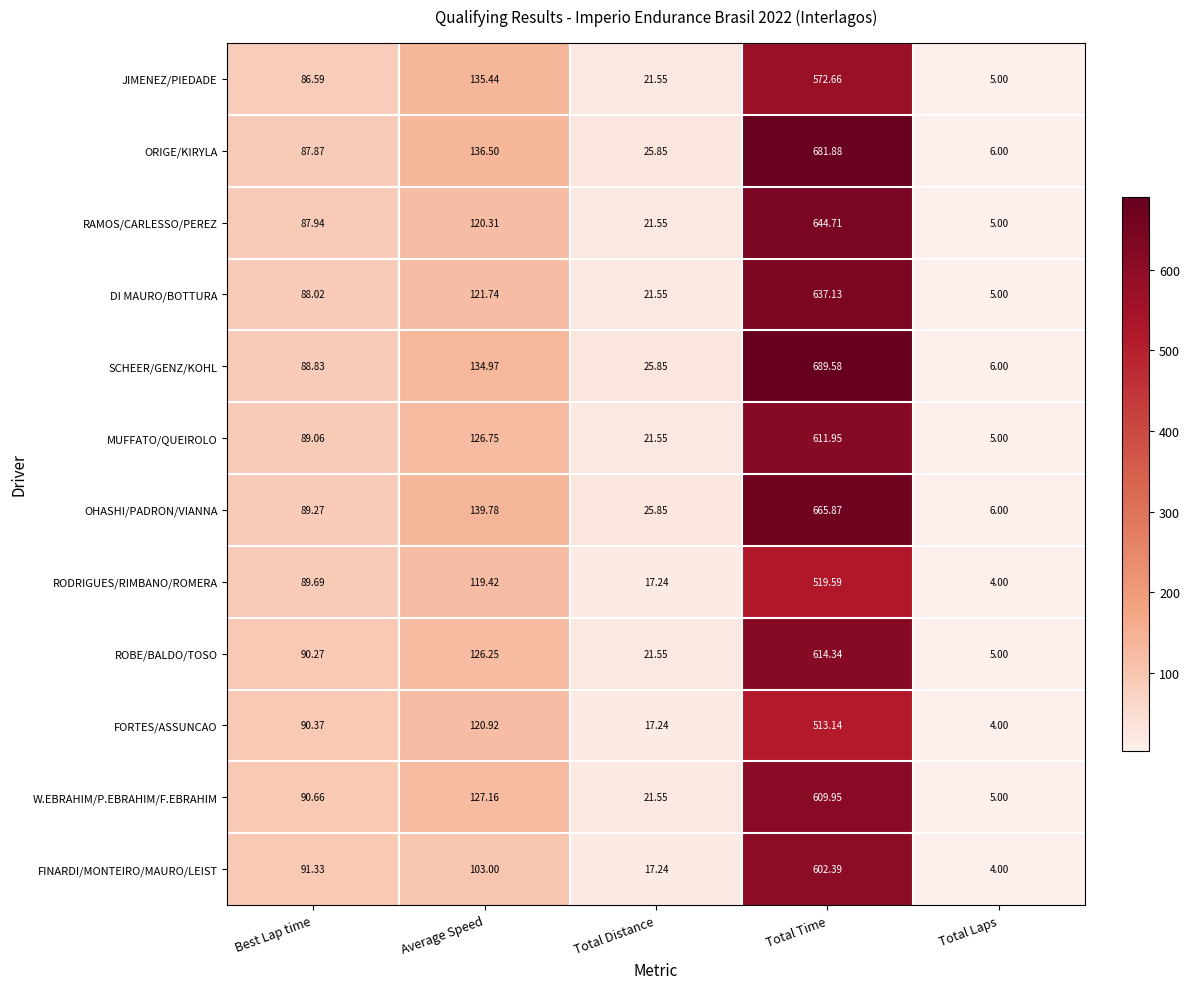

Rank the series by their maximum value, from highest to lowest.

SCHEER/GENZ/KOHL, ORIGE/KIRYLA, OHASHI/PADRON/VIANNA, RAMOS/CARLESSO/PEREZ, DI MAURO/BOTTURA, ROBE/BALDO/TOSO, MUFFATO/QUEIROLO, W.EBRAHIM/P.EBRAHIM/F.EBRAHIM, FINARDI/MONTEIRO/MAURO/LEIST, JIMENEZ/PIEDADE, RODRIGUES/RIMBANO/ROMERA, FORTES/ASSUNCAO